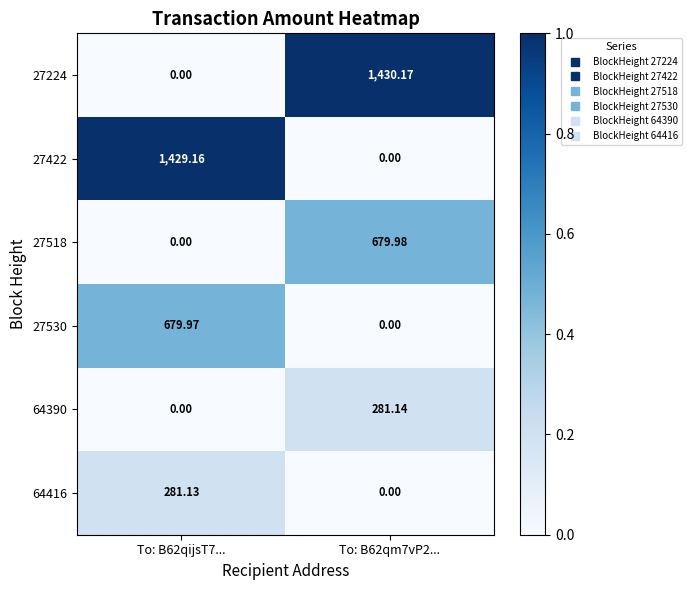

Is the value of 27518 at To: B62qm7vP2... greater than the value of 27530 at To: B62qijsT7...?

Yes